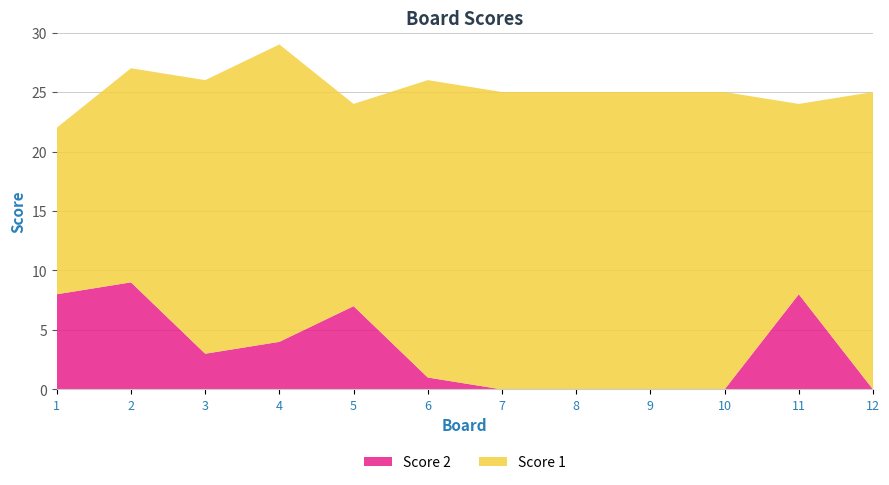

Reading left to right, list all the values displayed in this chart.

Score 1: 14	18	23	25	17	25	25	25	25	25	16	25
Score 2: 8	9	3	4	7	1	0	0	0	0	8	0